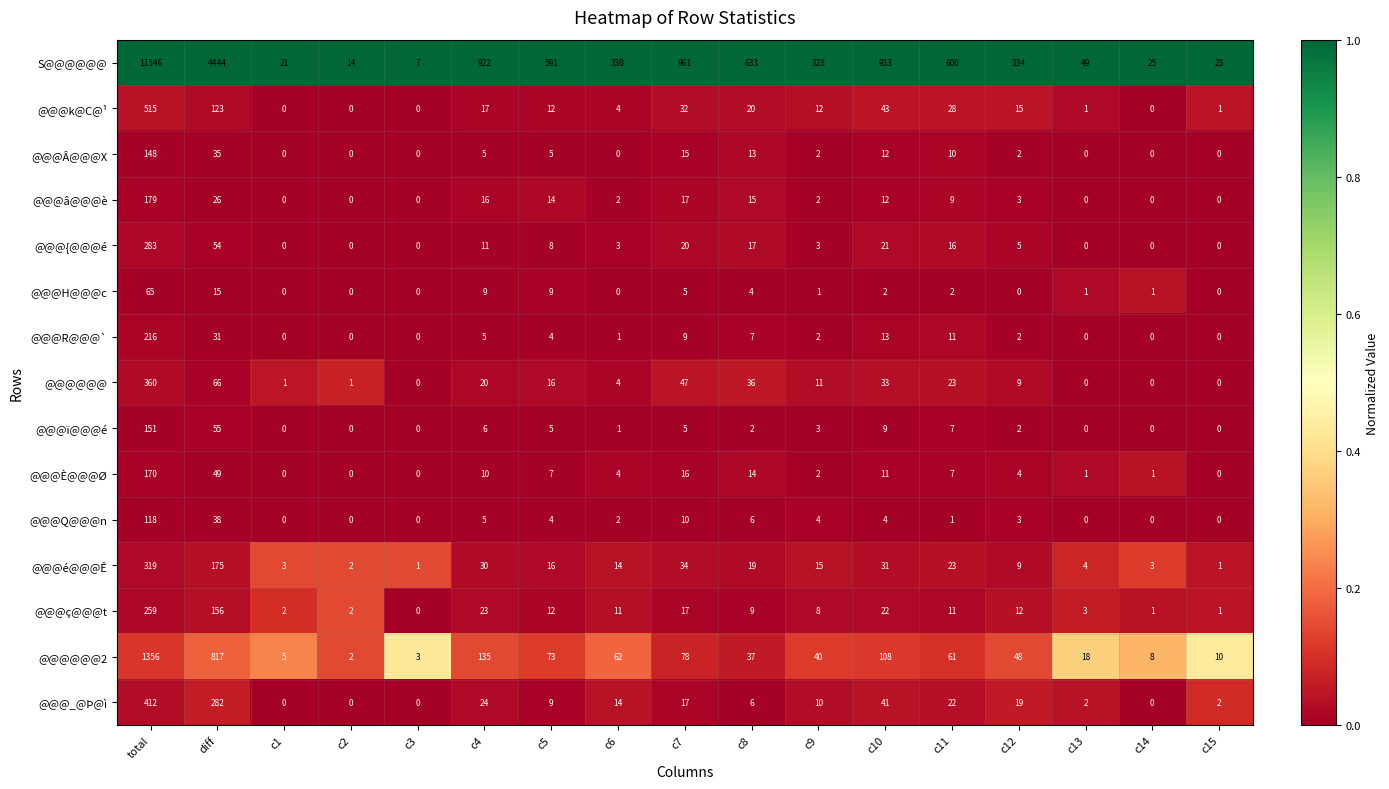

At which category is the sum across all series the highest?

total